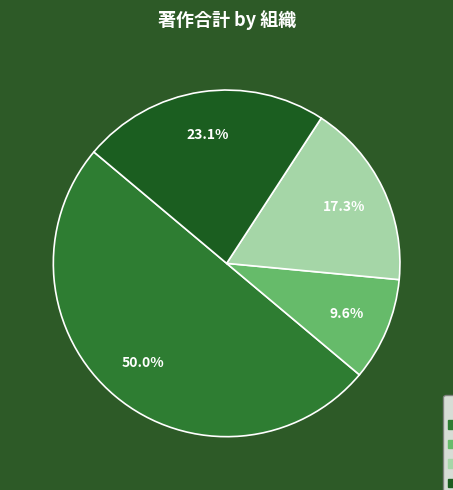

Count the number of slices in the pie.

4